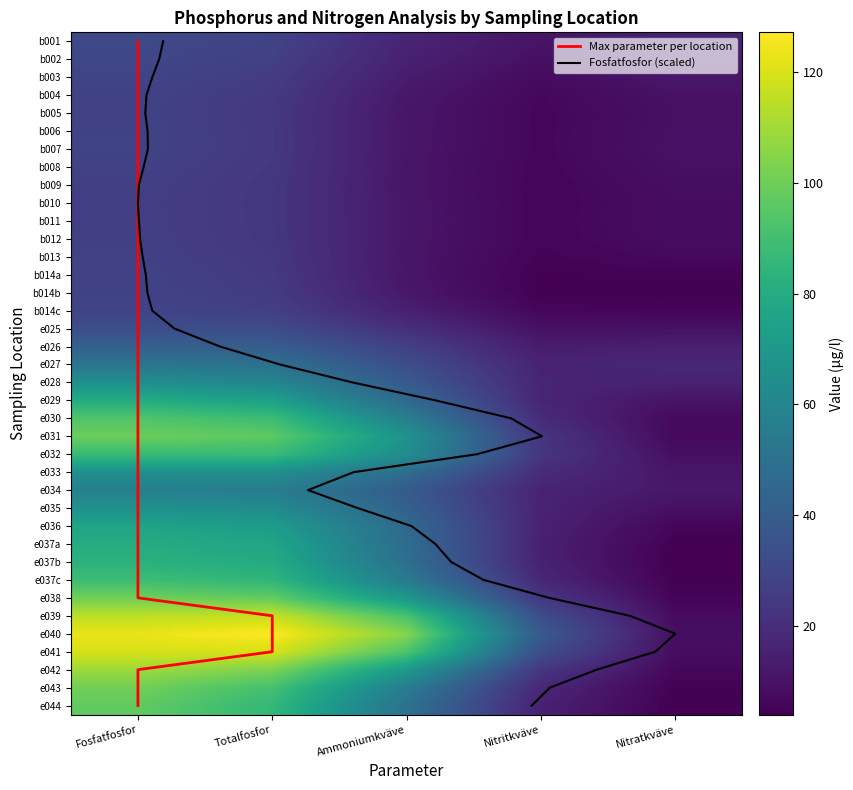

What is the approximate value of e029 at 3?

2